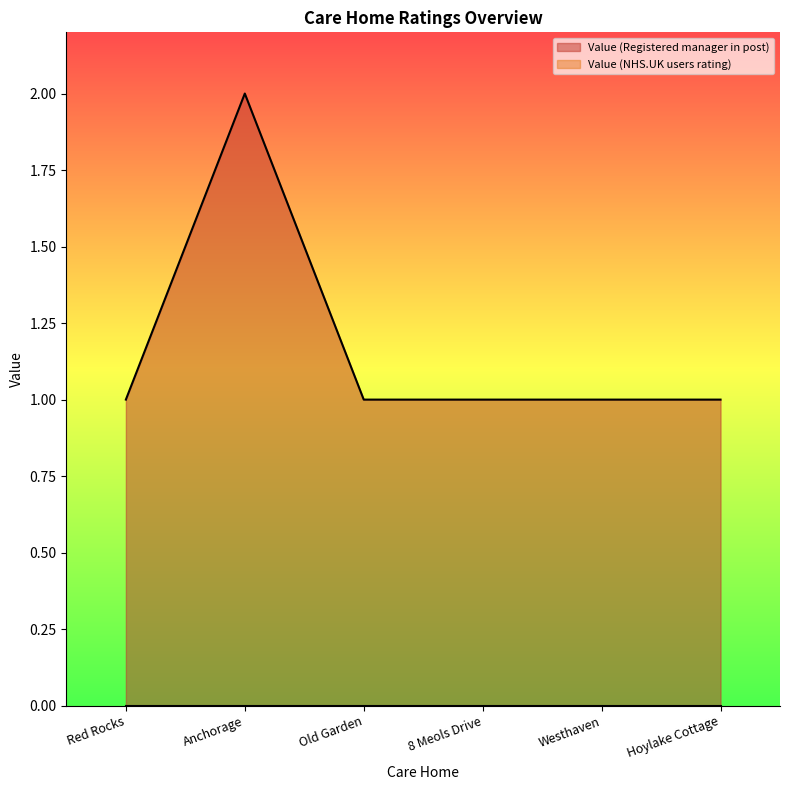

True or false: the data shows 0 at Hoylake Cottage.

False